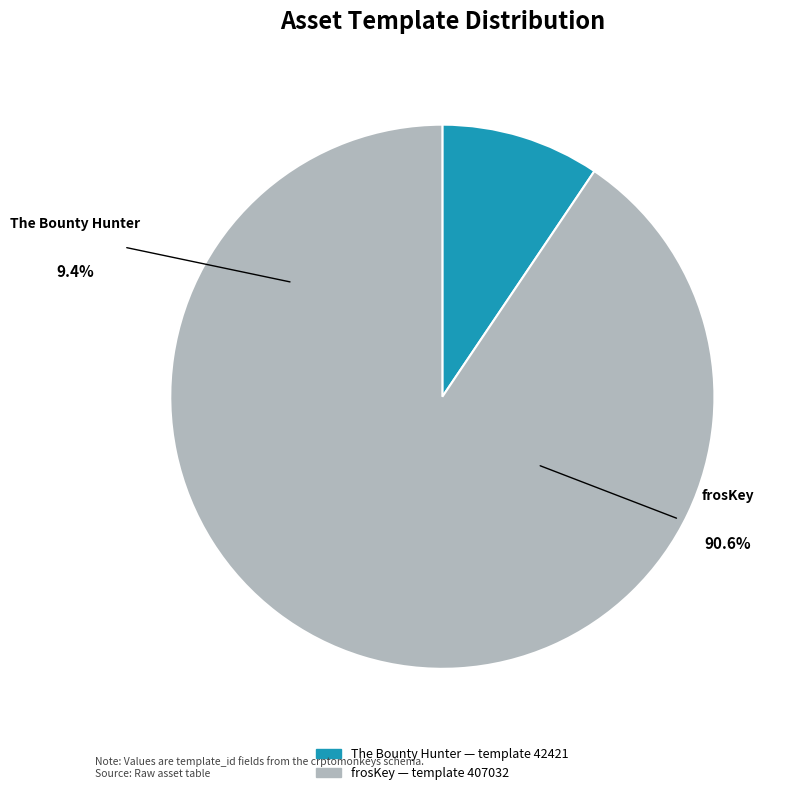

How many segments does this pie chart have?

2